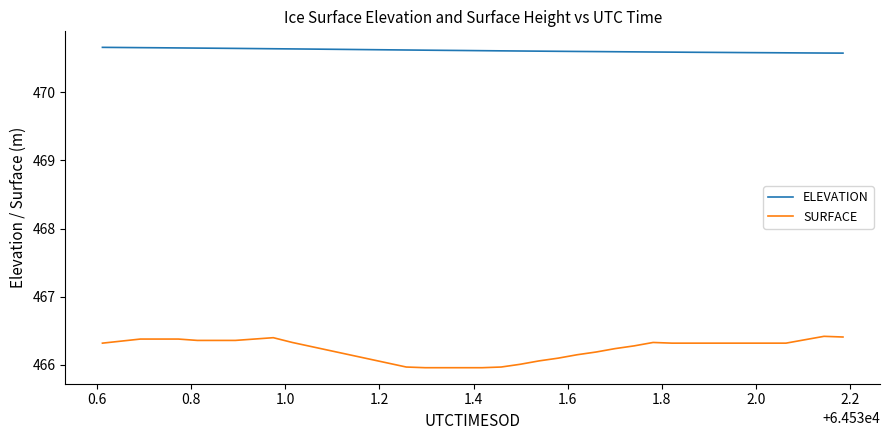

Which series has the widest spread of values?

SURFACE